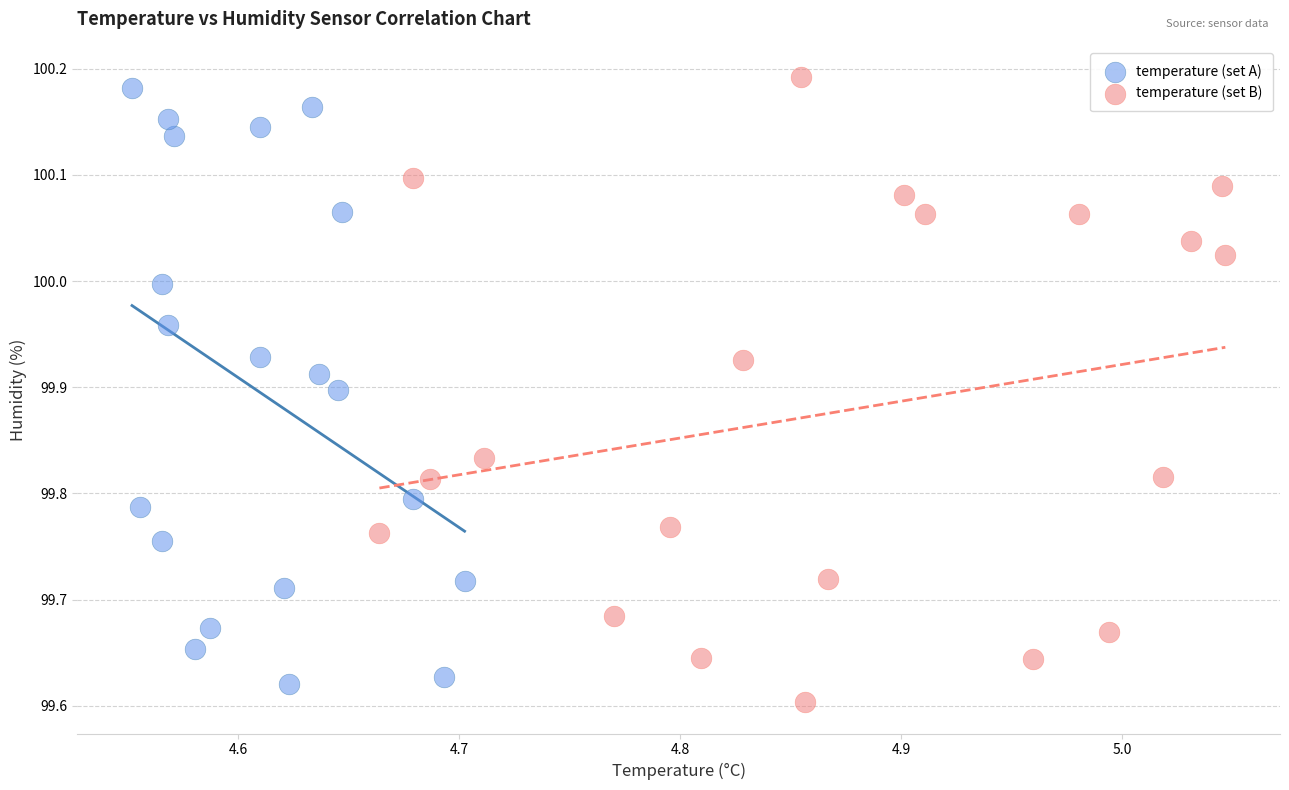

What are all the series names shown in the legend?

temperature (set A), temperature (set B)